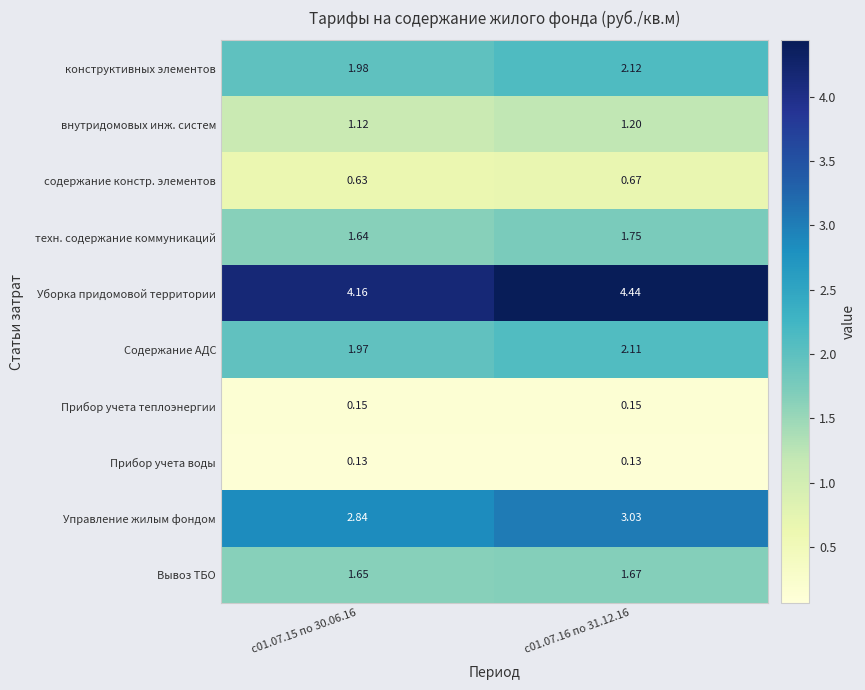

At с01.07.16 по 31.12.16, list the series in order from smallest to largest.

Прибор учета воды, Прибор учета теплоэнергии, содержание констр. элементов, внутридомовых инж. систем, Вывоз ТБО, техн. содержание коммуникаций, Содержание АДС, конструктивных элементов, Управление жилым фондом, Уборка придомовой территории